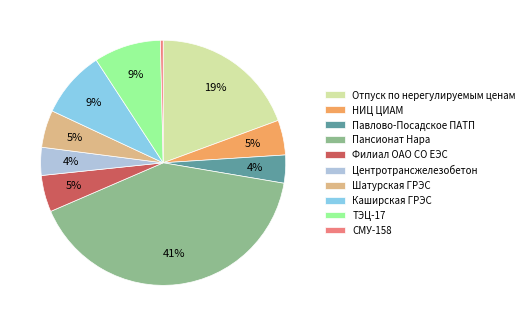

Do ТЭЦ-17 and Филиал ОАО СО ЕЭС together represent more than half of the pie?

No